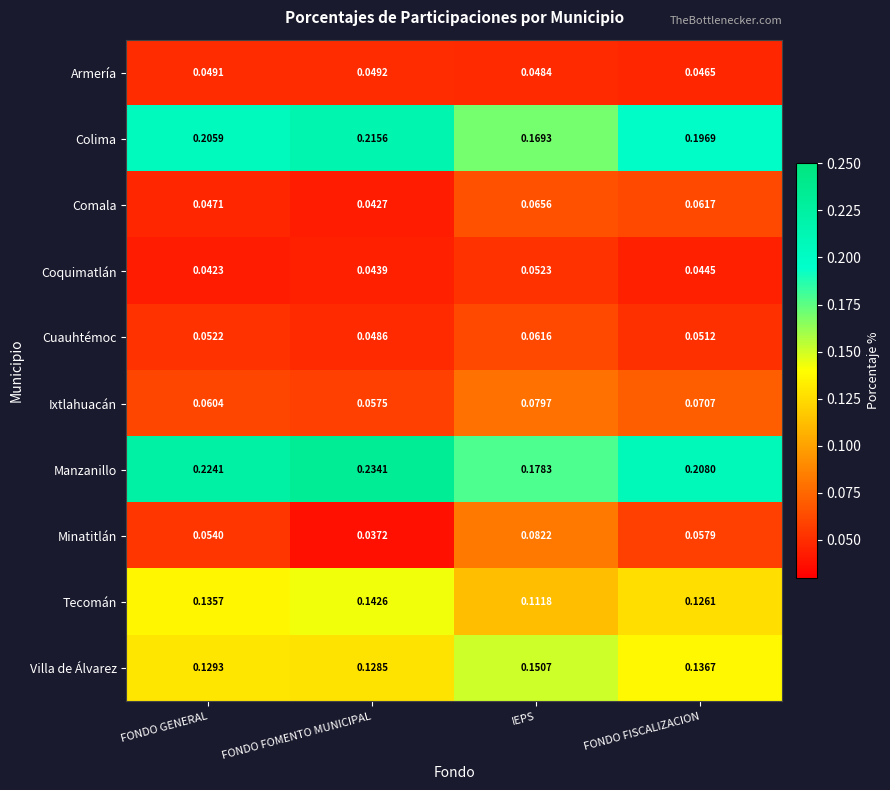

Which label corresponds to the smallest value in the chart?

FONDO FOMENTO MUNICIPAL